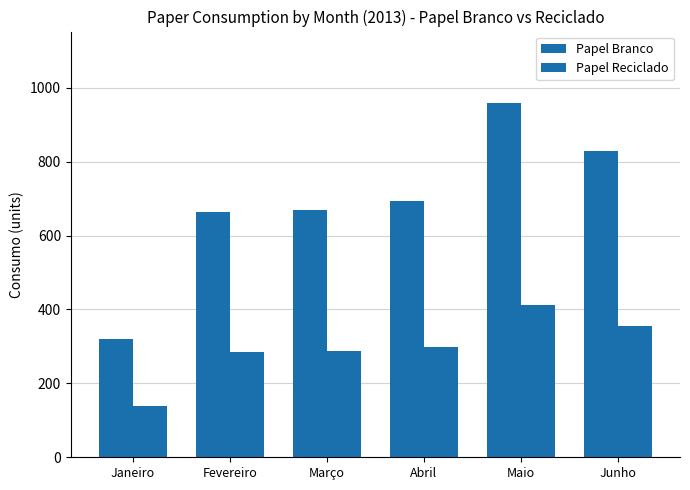

Reading left to right, what are all the values shown in this chart?

Papel Branco: 321	664	669	694	960	830
Papel Reciclado: 138	284	287	298	411	356